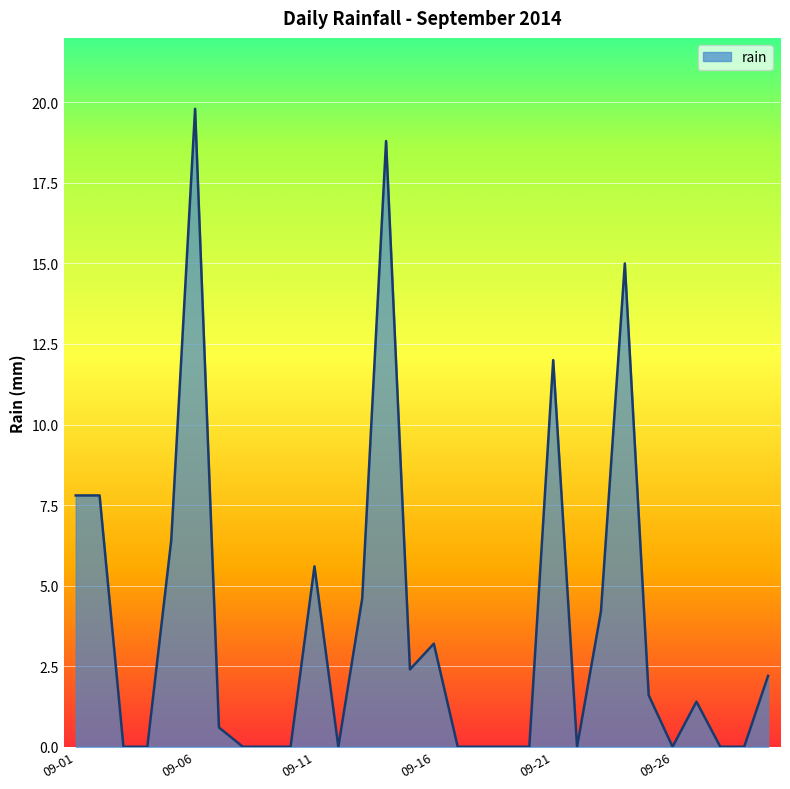

What is the greatest value displayed?

19.8